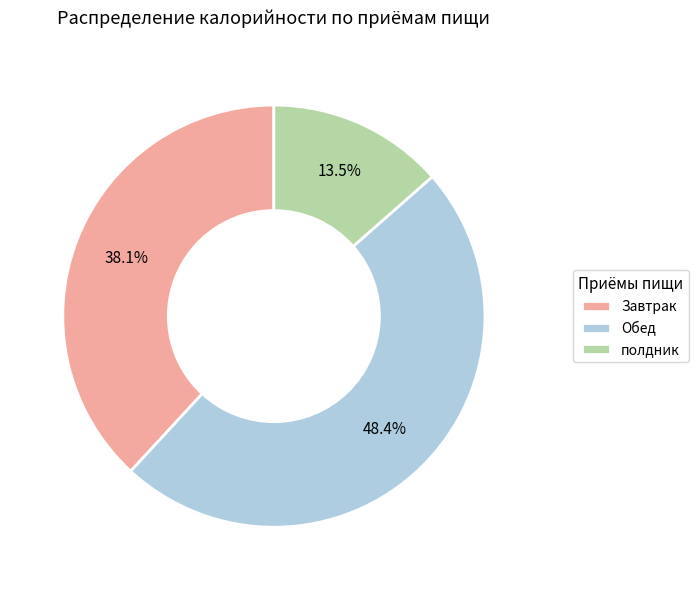

Rank the categories by value from lowest to highest.

полдник, Завтрак, Обед